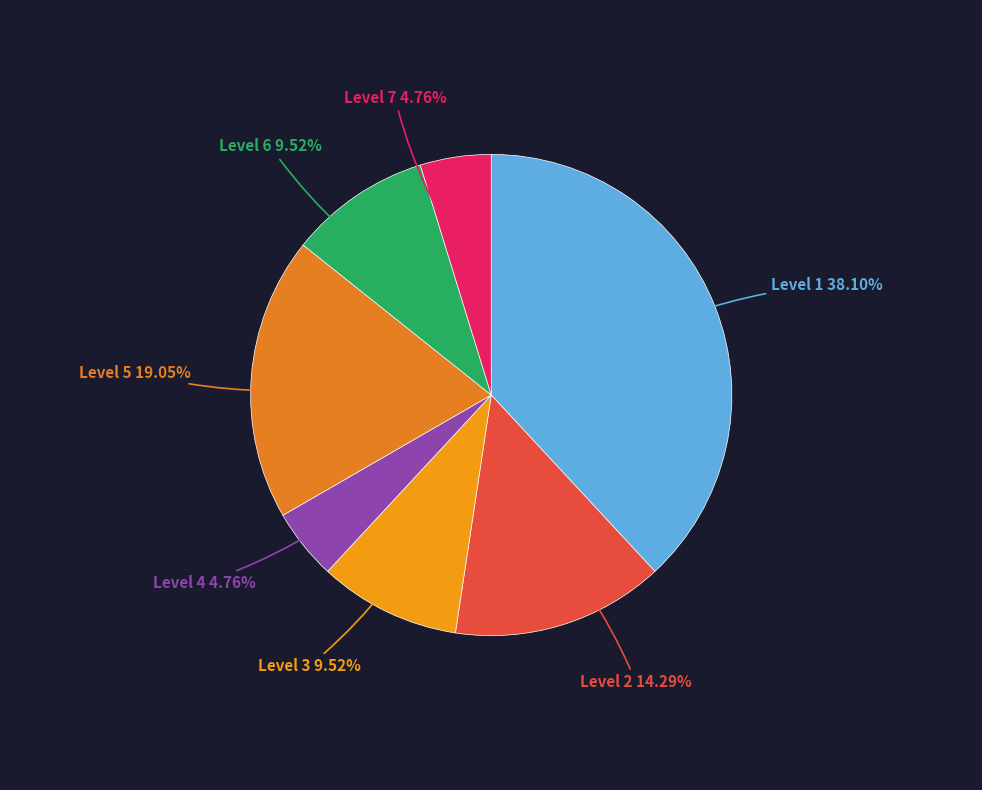

Count the number of slices in the pie.

7